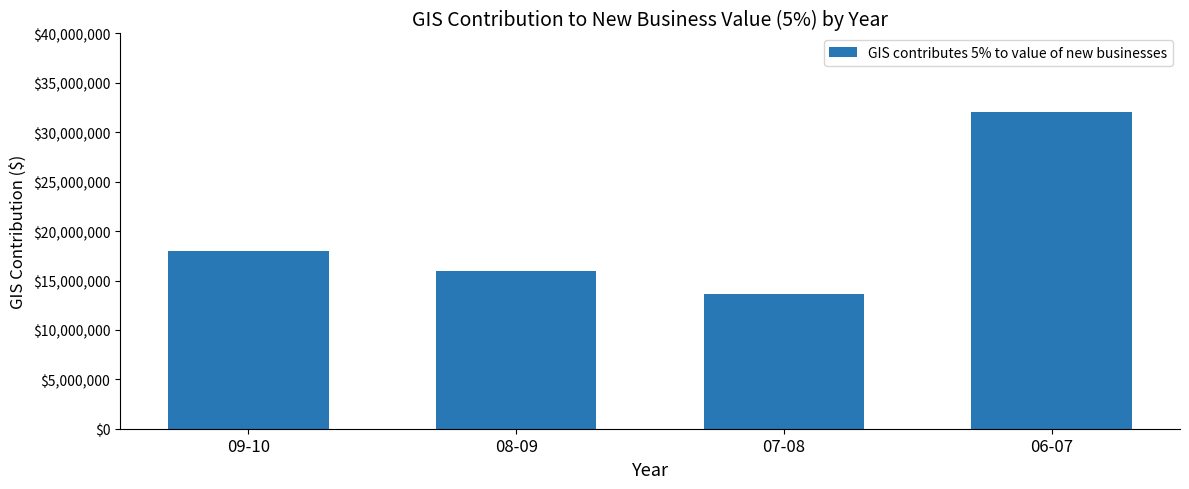

Reading right to left, transcribe all the data shown in this chart.

32065053.1	13646005.9	15932090.8	17957397.9